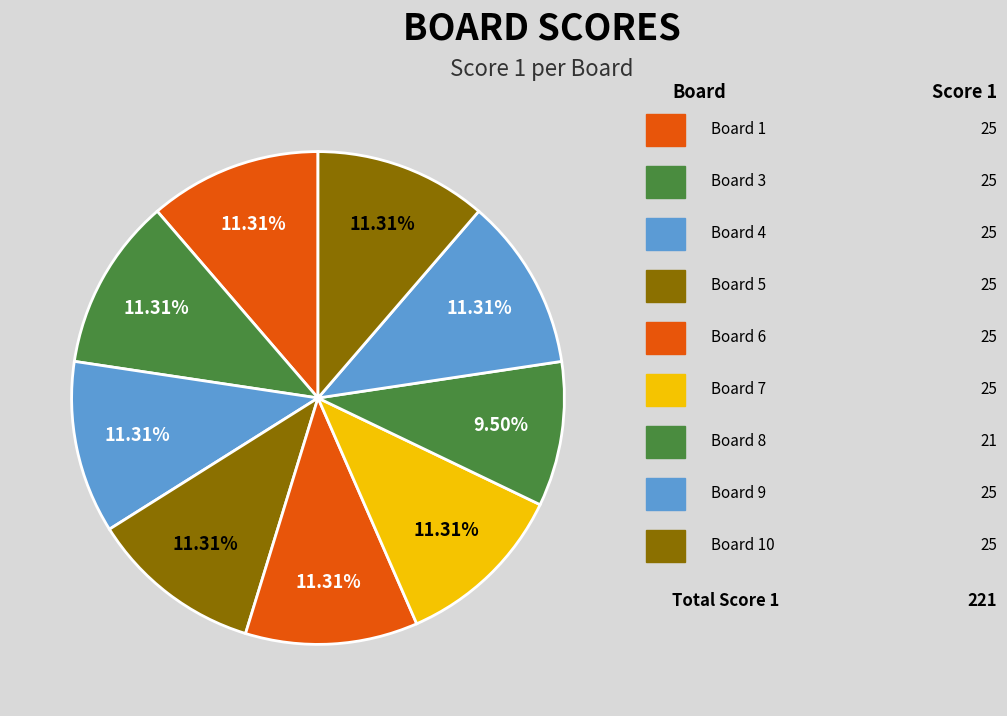

Does any single category account for the majority?

No